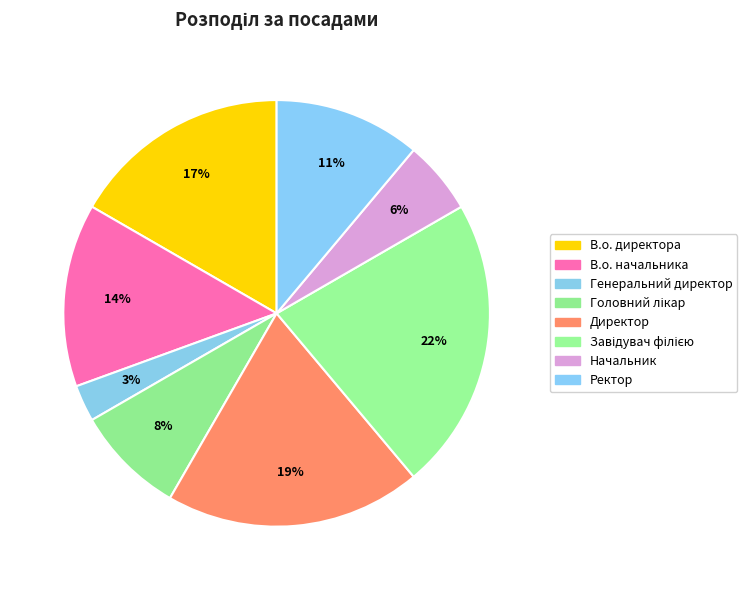

How many segments does this pie chart have?

8